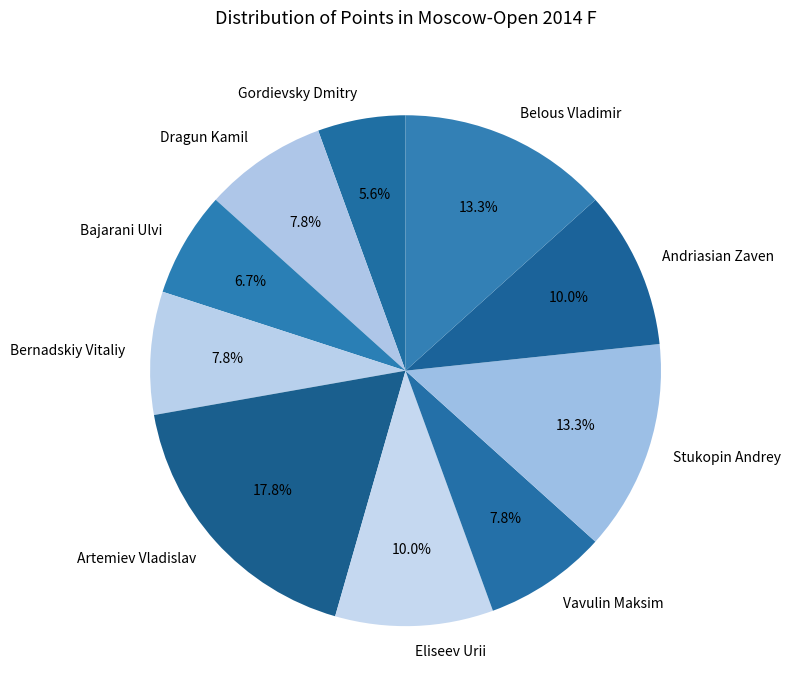

To the nearest percent, what percentage of the pie is Bernadskiy Vitaliy?

8%